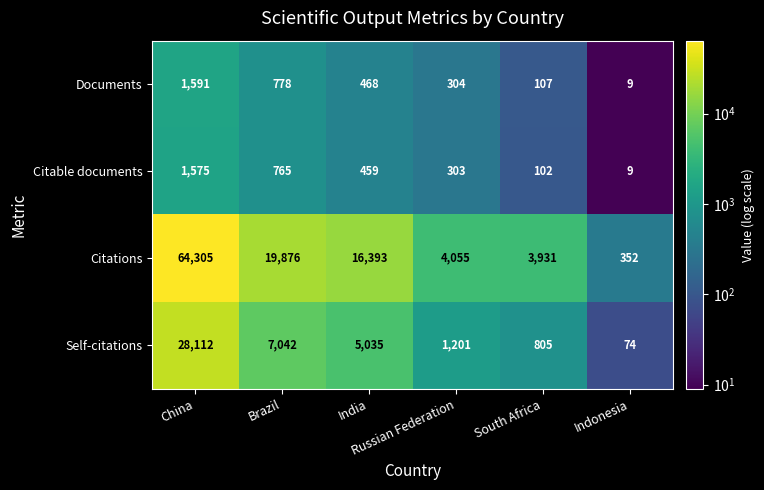

Which series has the largest range (max minus min)?

Citations